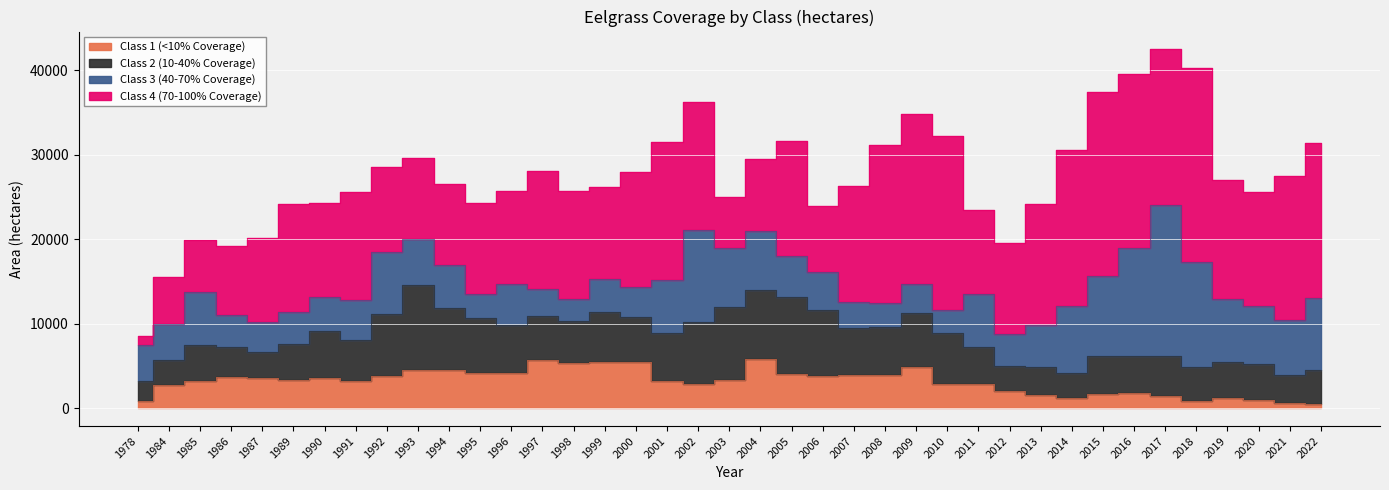

Reading right to left, what are all the values shown in this chart?

Class 1 (<10% Coverage): 507.2	553.3	955.6	1236.5	890.5	1481.1	1737.3	1724.5	1174.7	1595.4	2051.2	2821.8	2851.1	4838.8	3937.8	3897.9	3808.2	4079.7	5827.7	3311.9	2802.5	3250.2	5506.5	5431.9	5316.6	5738.3	4142.0	4203.0	4478.2	4523.1	3832.4	3201.0	3548.3	3314.8	3625.0	3696.4	3216.8	2780.2	901.2
Class 2 (10-40% Coverage): 3990.7	3419.1	4282.5	4274.1	4032.6	4680.4	4431.7	4444.9	2974.3	3214.6	2916.7	4408.9	6095.3	6461.9	5606.2	5556.5	7855.4	9099.9	8210.6	8702.2	7394.8	5586.8	5279.8	5963.9	5018.7	5201.5	5649.8	6408.5	7365.0	10032.7	7299.5	4858.0	5579.8	4332.6	3007.1	3526.3	4285.2	2873.7	2343.0
Class 3 (40-70% Coverage): 8570.0	6420.1	6815.9	7346.8	12340.3	17868.8	12800.5	9442.1	7946.3	5036.8	3765.5	6252.2	2662.9	3334.1	2905.4	3139.0	4506.2	4776.0	6879.5	6910.8	10875.8	6313.2	3501.2	3902.5	2588.5	3157.4	4939.4	2921.9	5140.4	5434.7	7359.1	4693.5	3974.0	3718.5	3563.3	3795.2	6199.1	4251.0	4197.1
Class 4 (70-100% Coverage): 18264.2	17135.9	13494.0	14128.2	23006.6	18417.7	20554.2	21746.3	18432.9	14317.0	10770.1	9974.0	20629.0	20133.0	18654.3	13677.3	7771.1	13715.7	8601.5	6041.9	15210.0	16369.8	13698.6	10891.5	12780.3	13934.5	10964.4	10718.4	9501.0	9597.2	10075.2	12872.6	11189.6	12785.9	9892.8	8169.4	6171.8	5565.0	1136.5